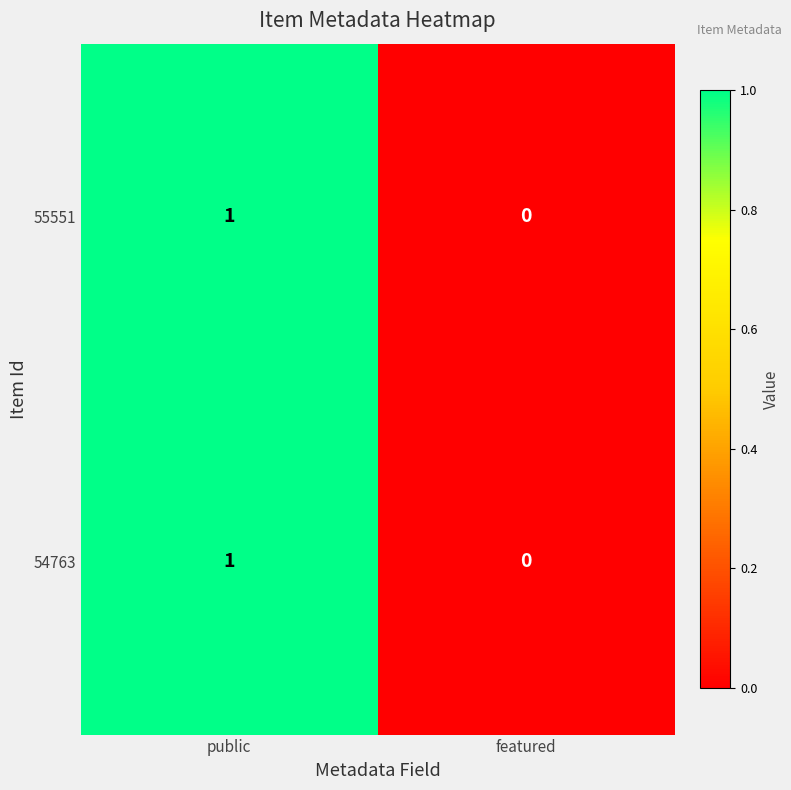

True or false: 54763 has a value of 0 at public.

False